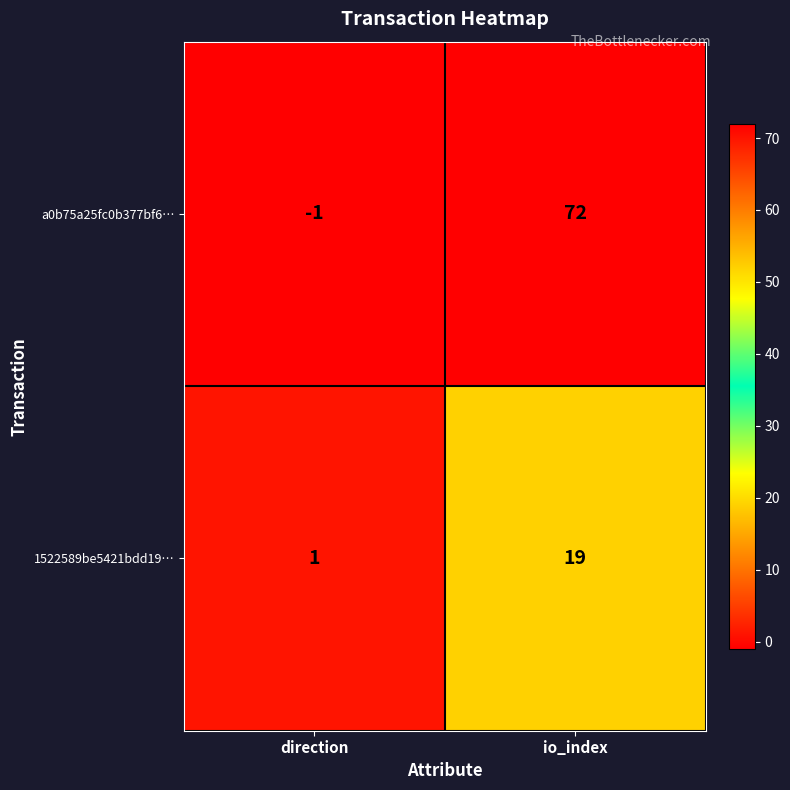

What is the difference between the highest and lowest values at io_index?

53